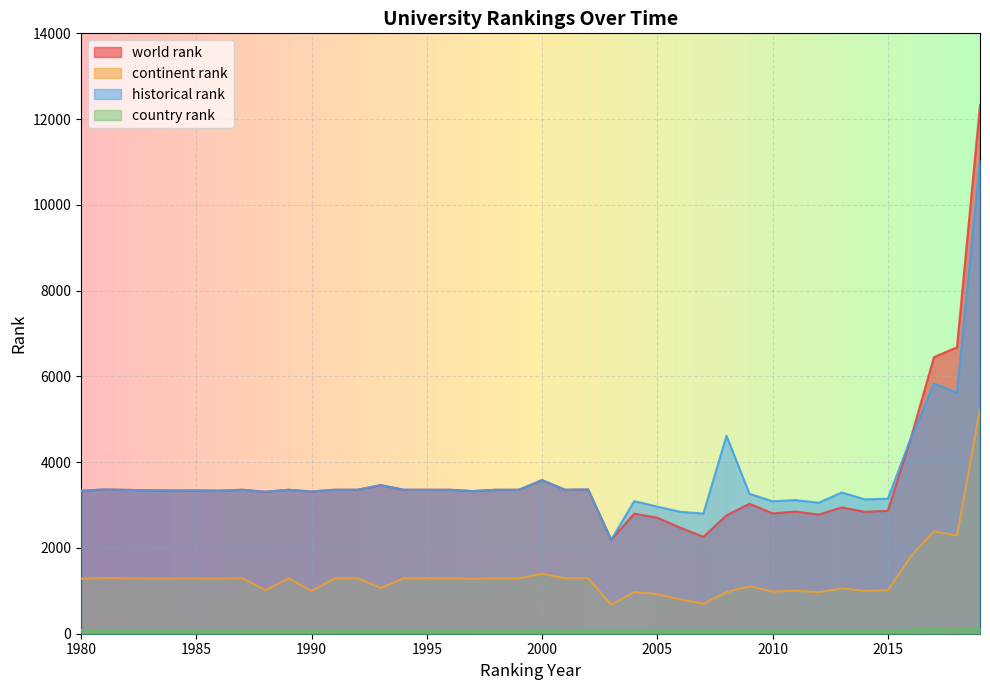

Where is historical rank nearest to the value 6616?

2017